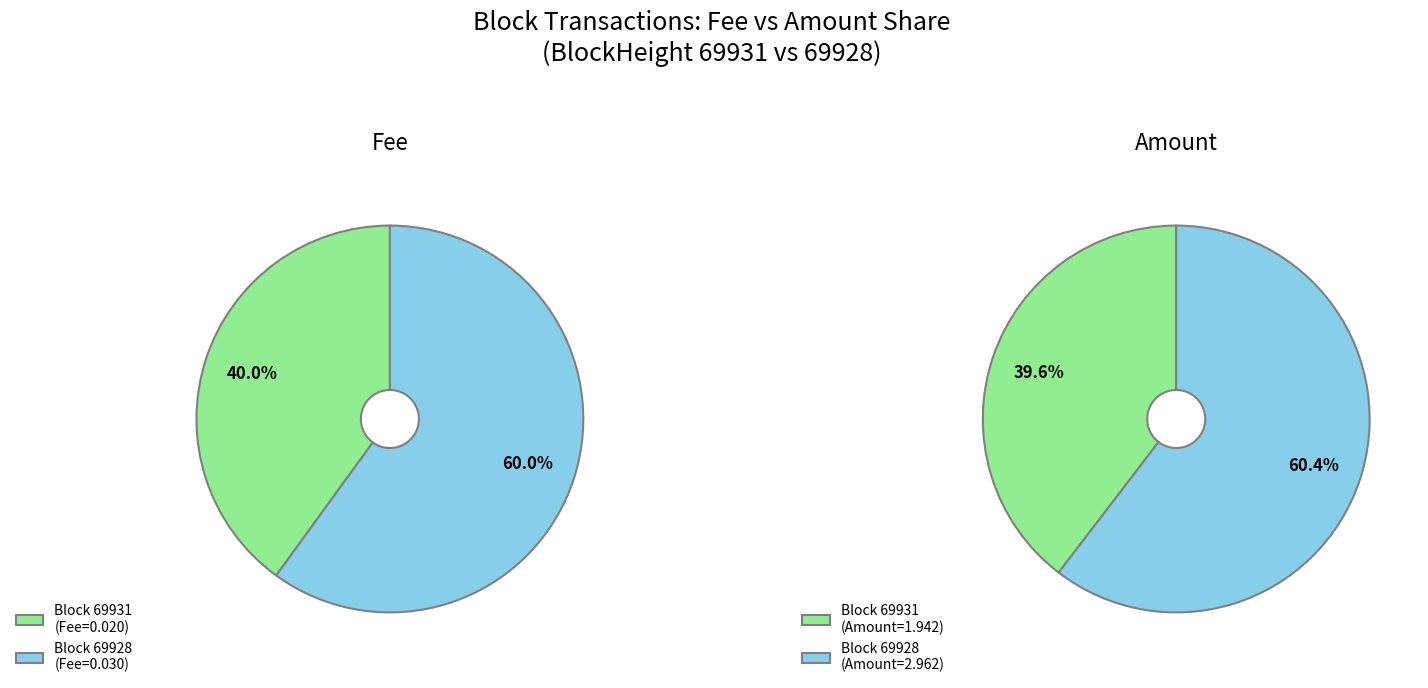

Which slice represents more than half of the pie?

69928